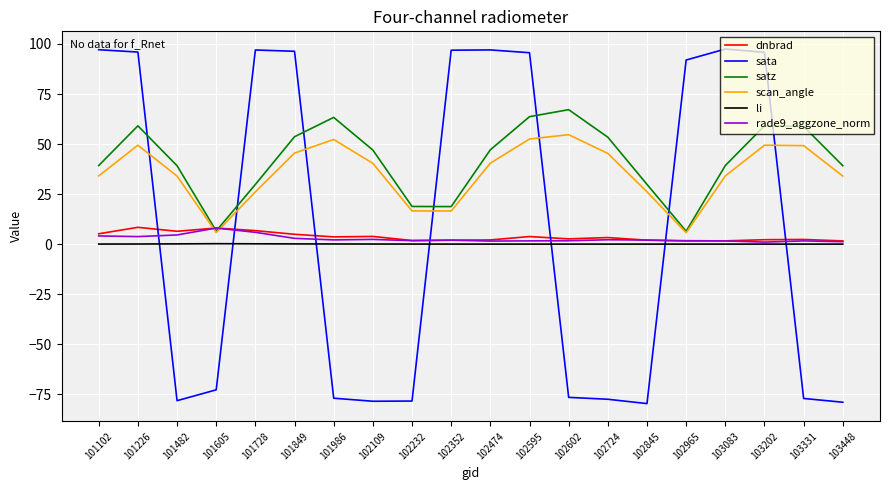

Between 102595 and 103448, which series saw the biggest shift?

sata